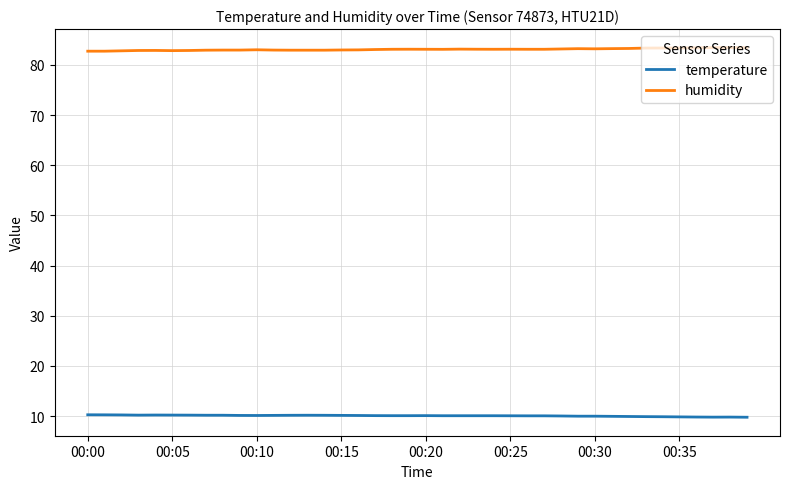

At how many categories does at least one series exceed 41?

40